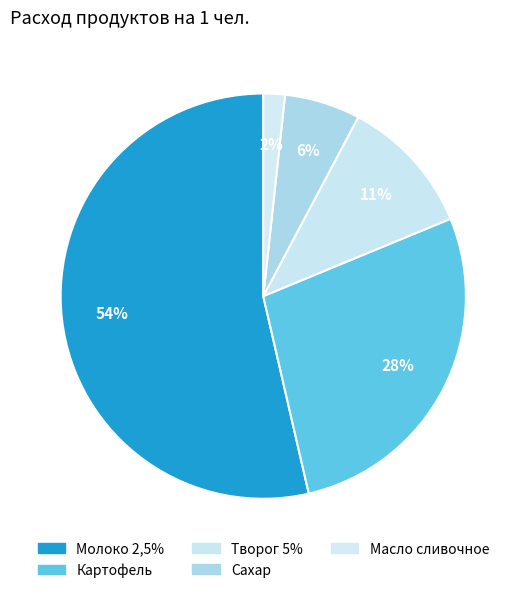

Which slice is the smallest?

Масло сливочное